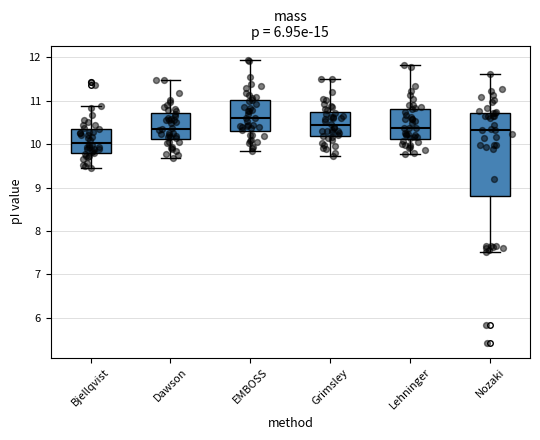

Reading left to right, transcribe this box plot: for each box, give where its median line is, the range the box spans, and where its two whiskers end, as read against the y-axis. The values are not printed on the chart, so give them approximately, as read against the axis.

Bjellqvist: median 10.0, box 9.8 to 10.4, whiskers 9.4 to 10.9
Dawson: median 10.4, box 10.1 to 10.7, whiskers 9.7 to 11.5
EMBOSS: median 10.6, box 10.3 to 11.0, whiskers 9.9 to 11.9
Grimsley: median 10.4, box 10.2 to 10.7, whiskers 9.7 to 11.5
Lehninger: median 10.4, box 10.1 to 10.8, whiskers 9.8 to 11.8
Nozaki: median 10.3, box 8.8 to 10.7, whiskers 7.5 to 11.6